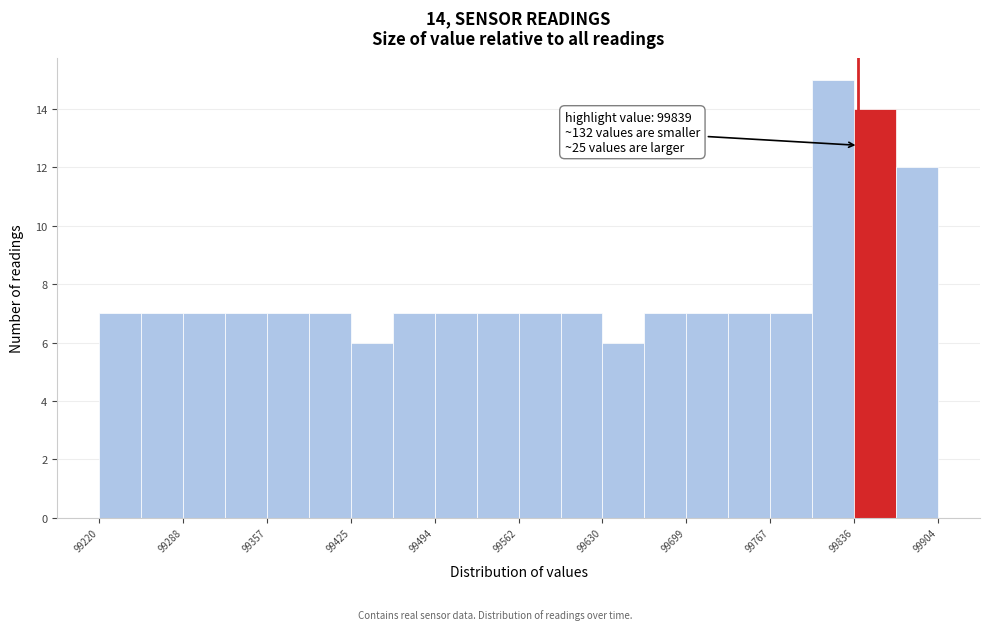

Read against the x-axis, roughly where is the centre of the tallest bar?

99820